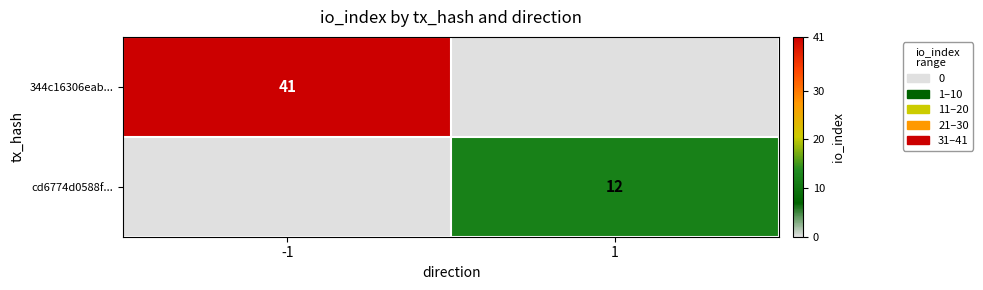

Is it true that cd6774d0588f... equals 6 at 1?

False